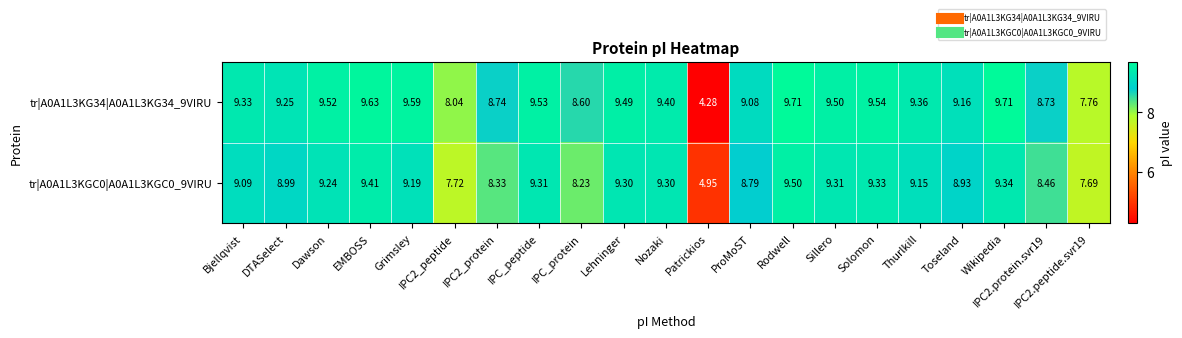

Which series changed the most between DTASelect and Sillero?

tr|A0A1L3KGC0|A0A1L3KGC0_9VIRU